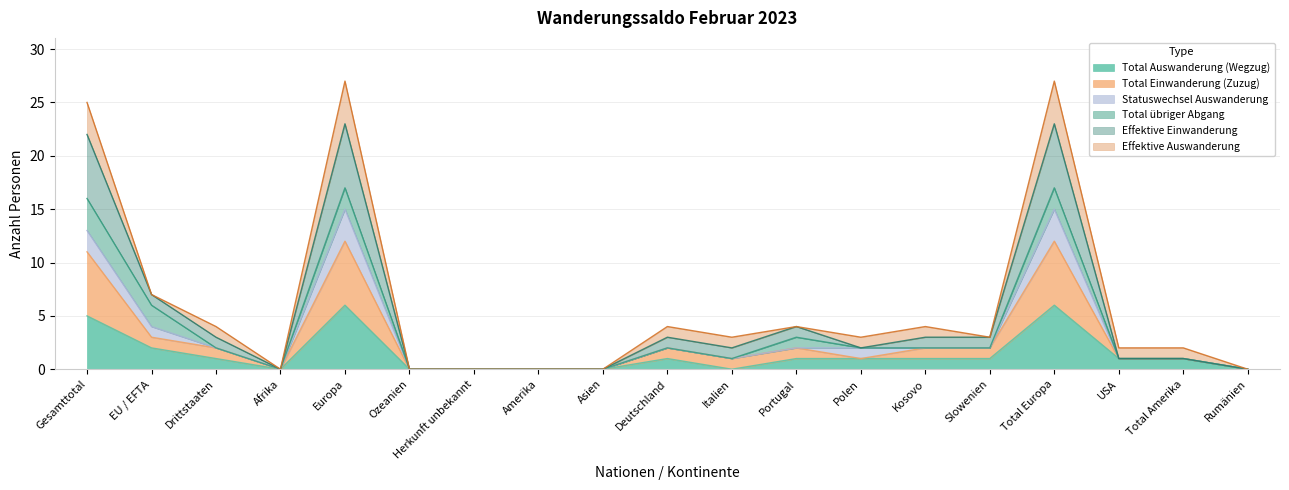

True or false: Total Einwanderung (Zuzug) and Effektive Einwanderung intersect in this chart.

False